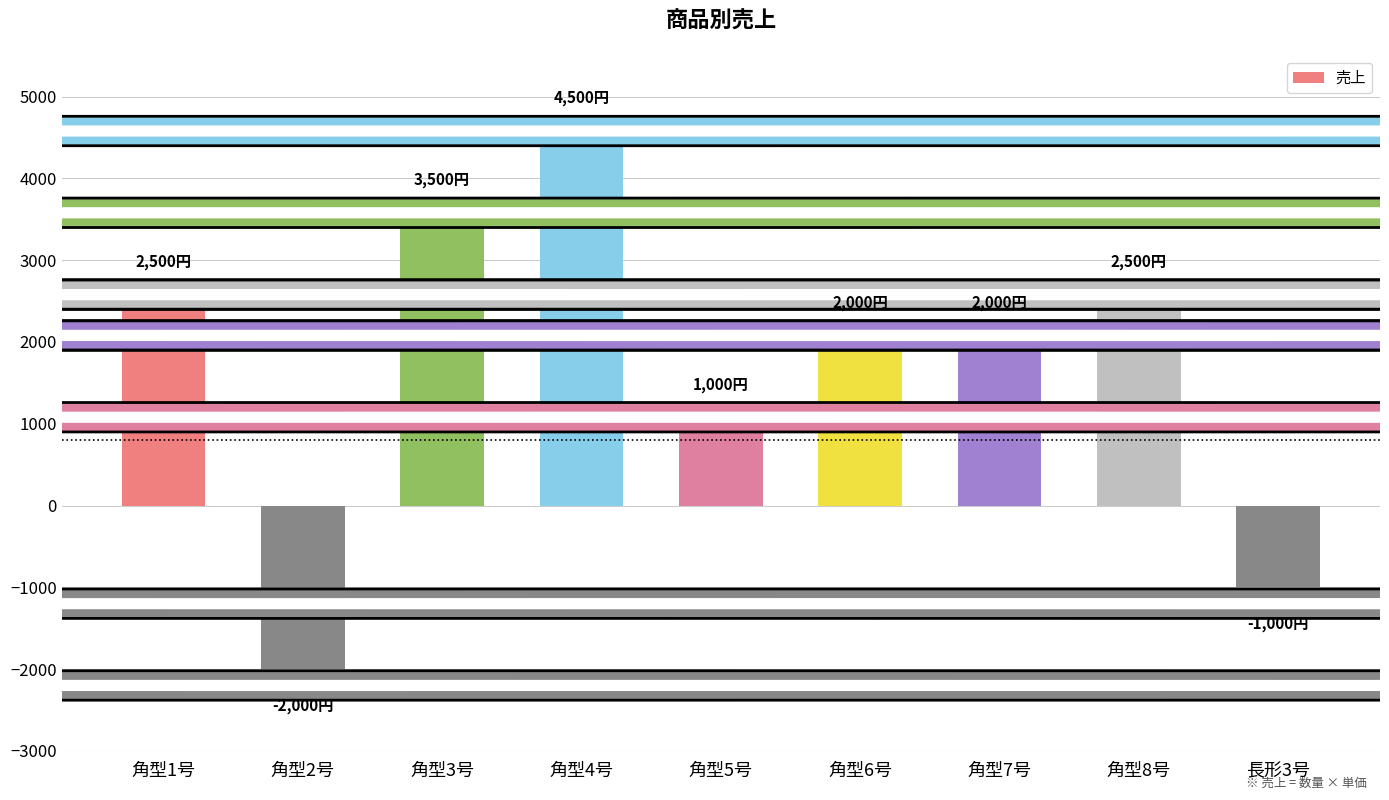

What is the difference between the values at 角型5号 and 角型2号?

3000